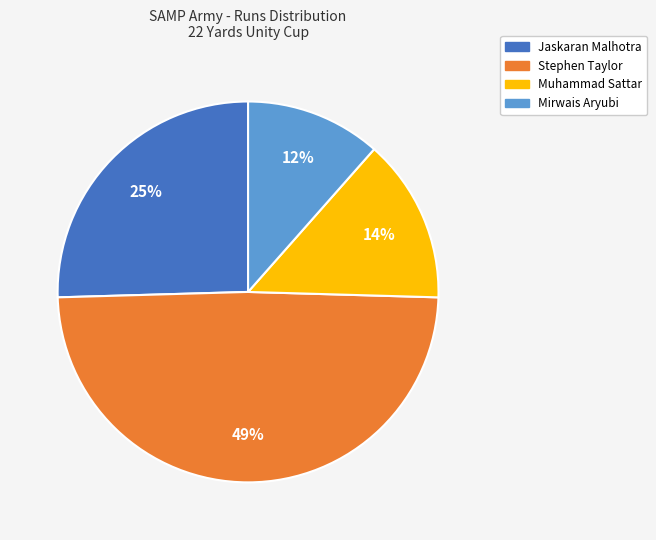

Is there a majority slice in this chart?

No